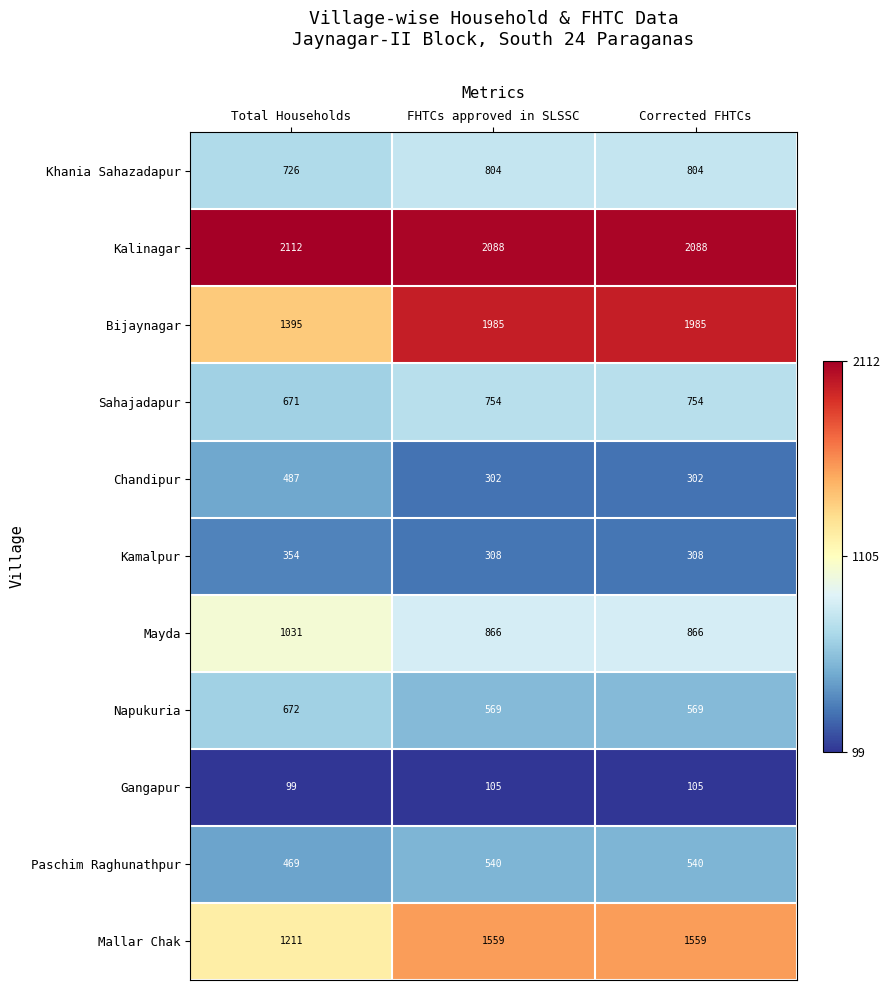

Rank the series by their maximum value, from highest to lowest.

Kalinagar, Bijaynagar, Mallar Chak, Mayda, Khania Sahazadapur, Sahajadapur, Napukuria, Paschim Raghunathpur, Chandipur, Kamalpur, Gangapur